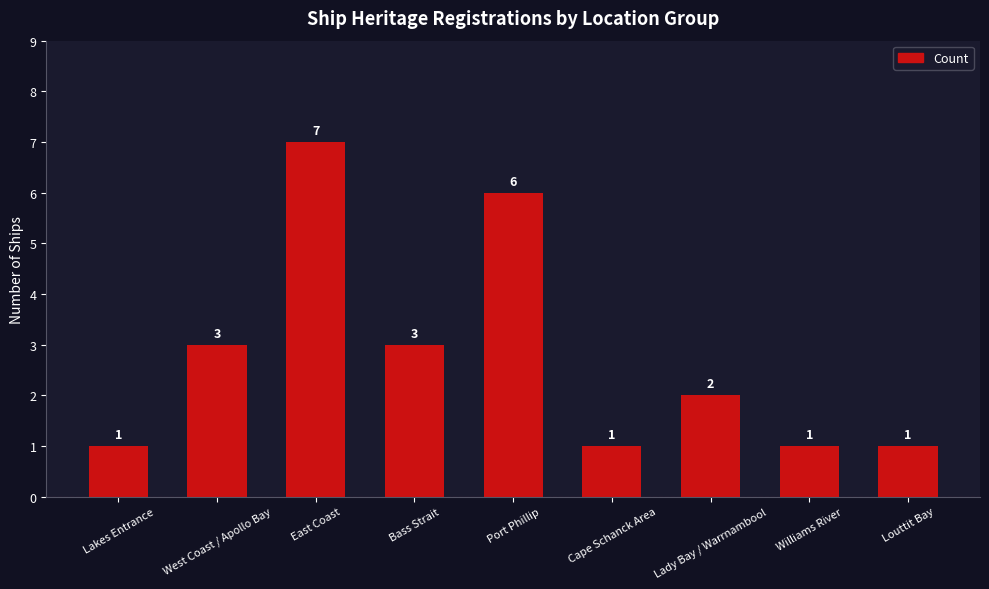

Does the chart contain any negative values?

No